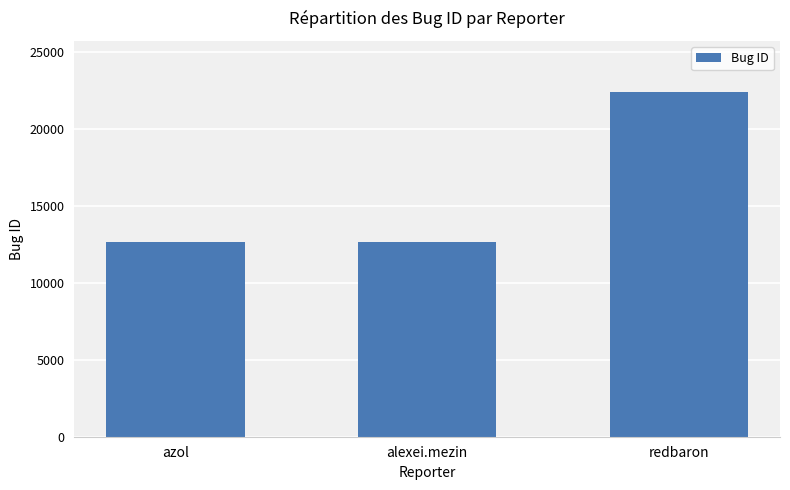

What position from the left is redbaron?

3